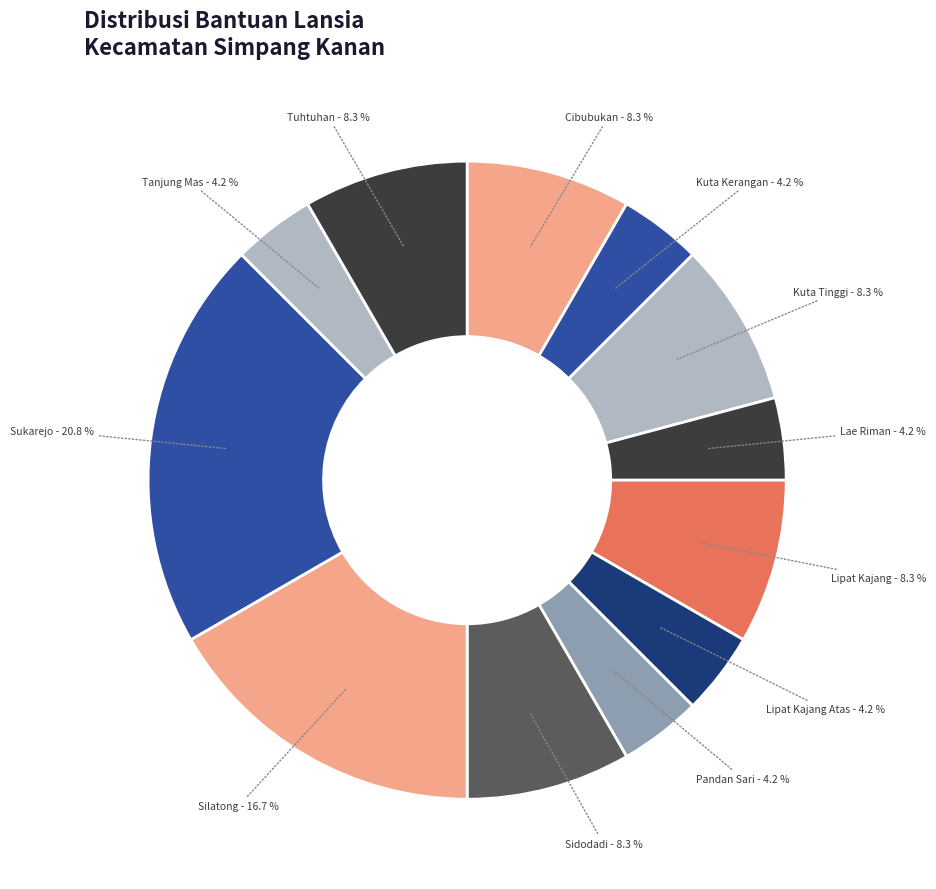

To the nearest percent, what is the difference between the largest and smallest slice percentages?

17%